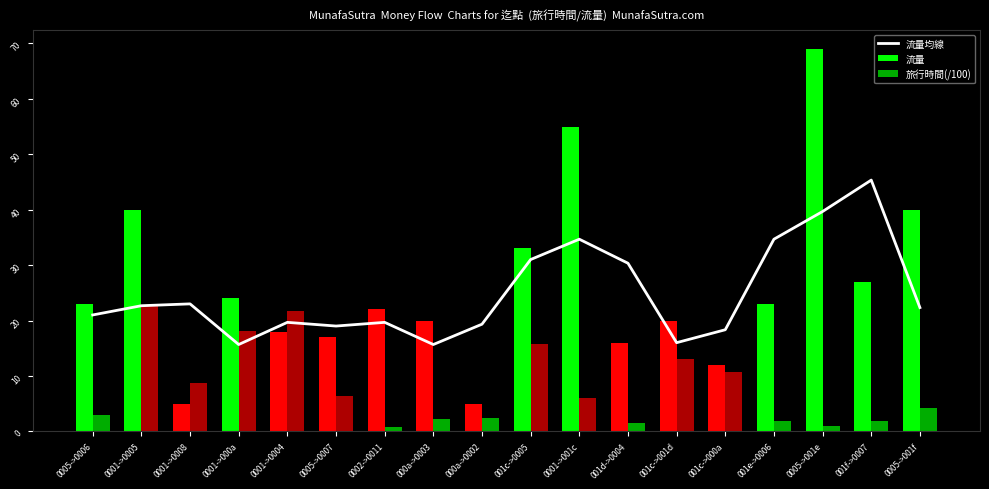

Is the value of 流量 at 0001->0008 greater than the value of 流量均線 at 0005->0006?

No